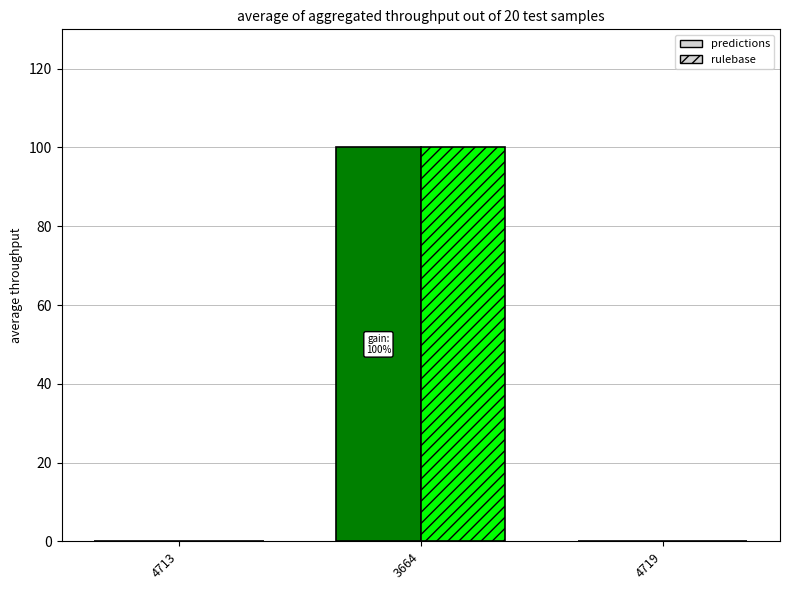

How many values in the predictions series exceed 0?

1